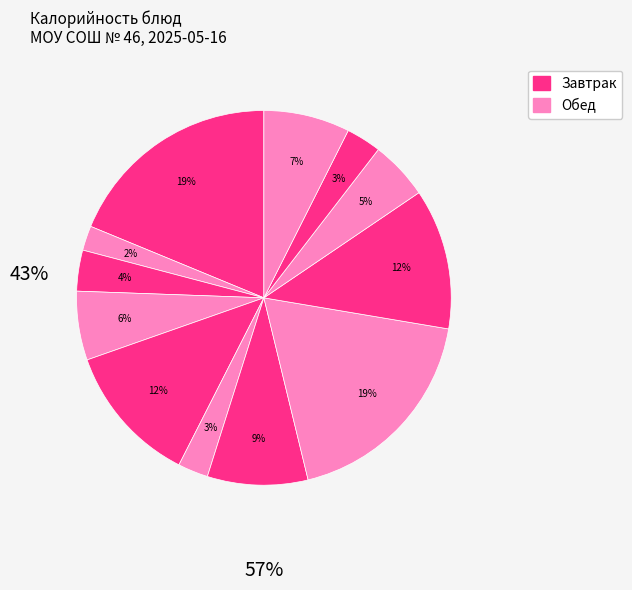

Is there a majority slice in this chart?

No